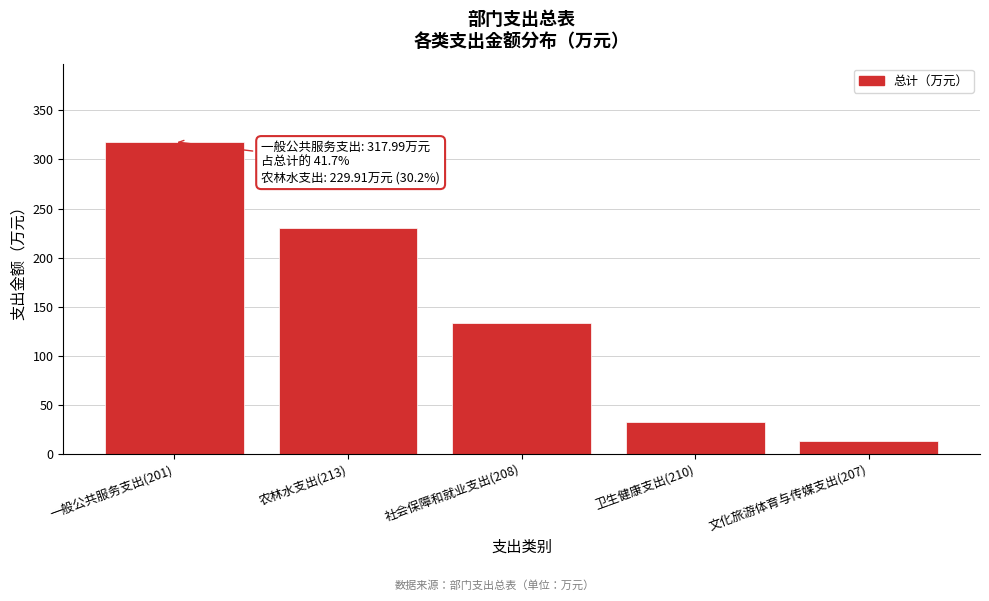

Reading left to right, what are all the values shown in this chart?

318.0	229.9	133.9	32.4	13.3